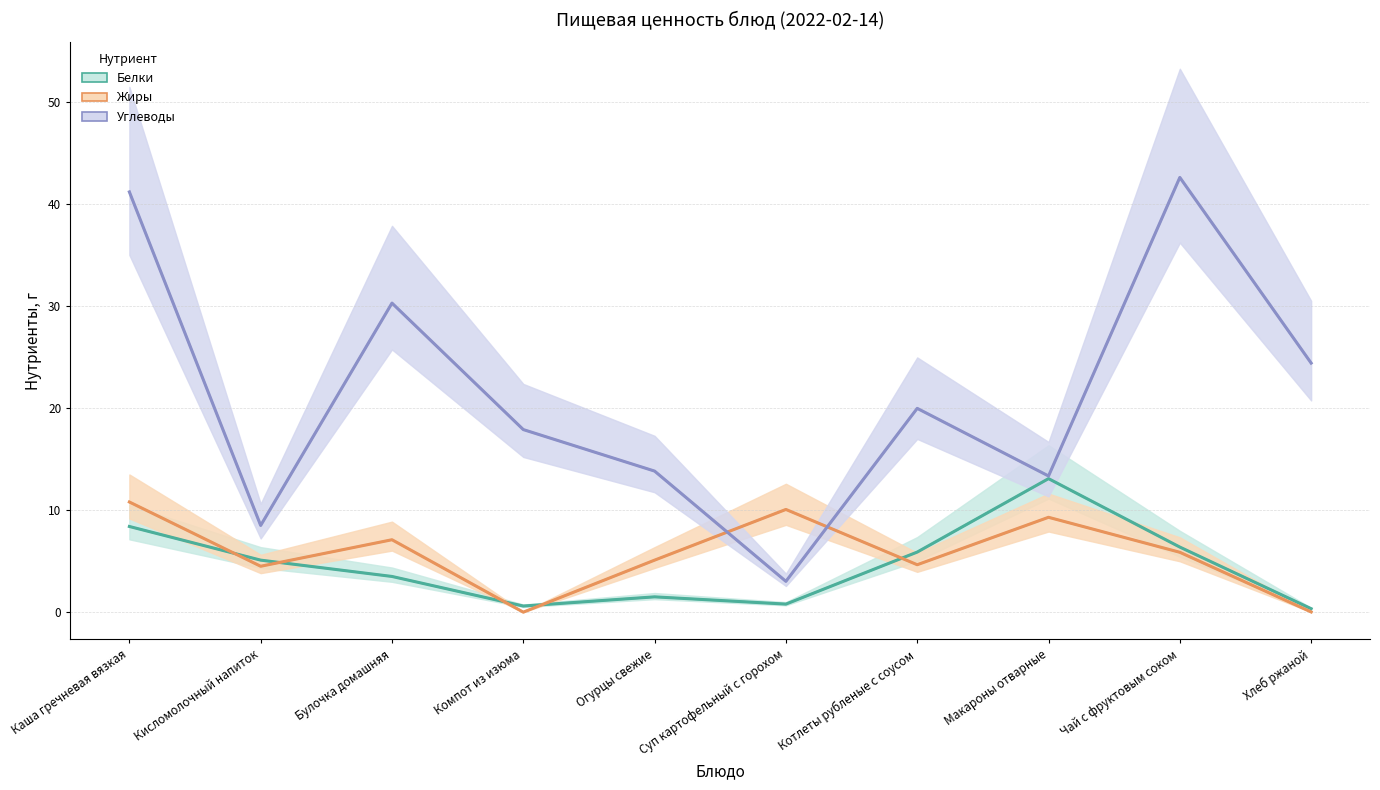

What is the sum of the Углеводы values at Кисломолочный напиток and Хлеб ржаной?

32.9